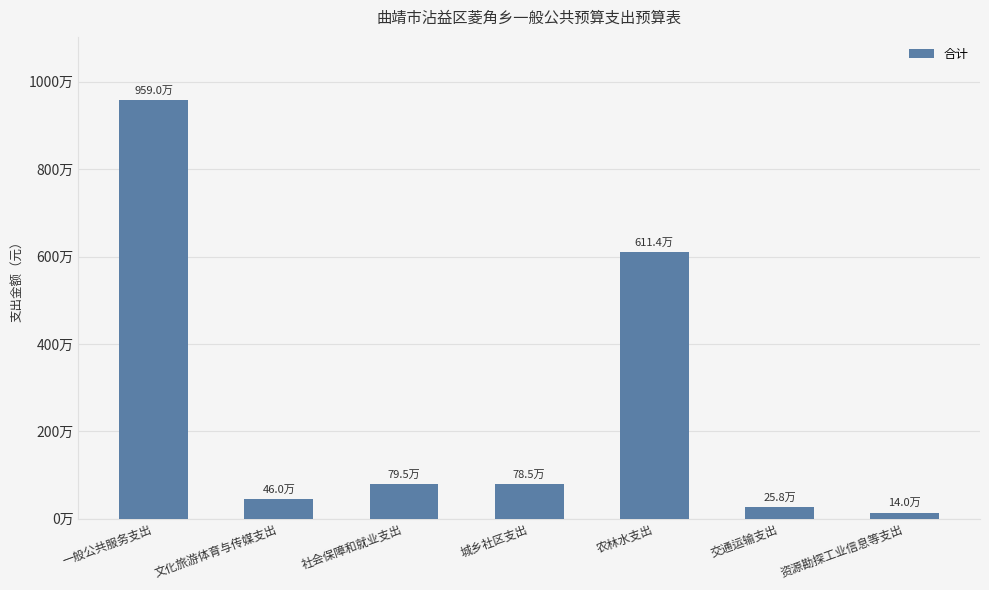

Are the bars horizontal?

No